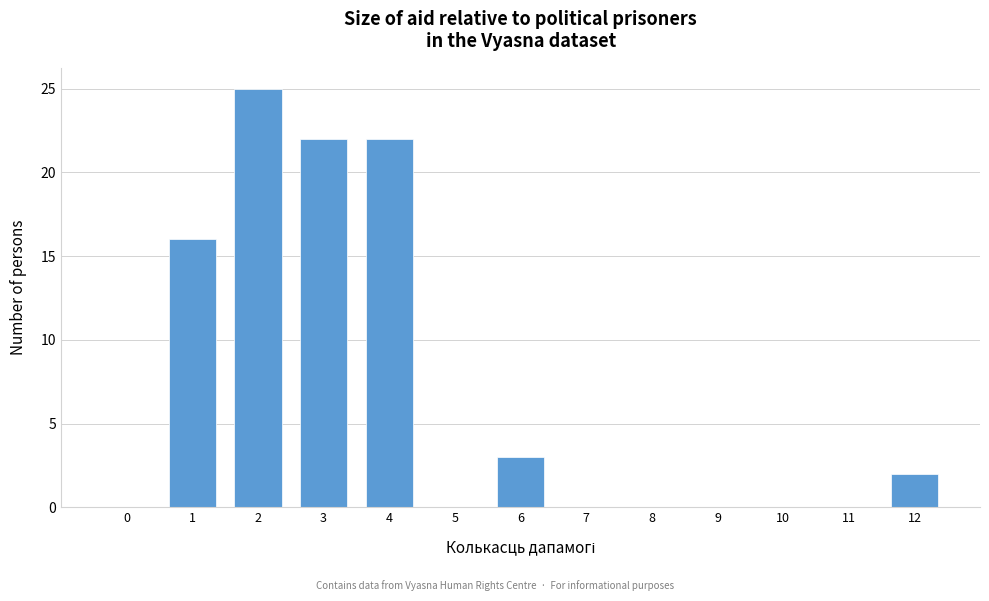

Reading right to left, what are all the values shown in this chart?

12=2	11=0	10=0	9=0	8=0	7=0	6=3	5=0	4=22	3=22	2=25	1=16	0=0